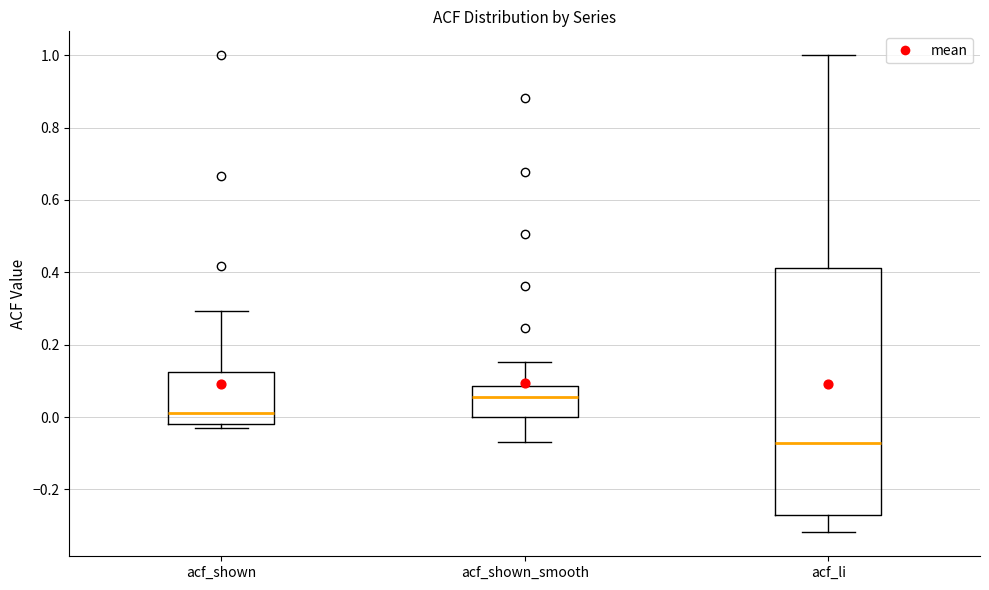

Which box's median line is the highest?

acf_shown_smooth